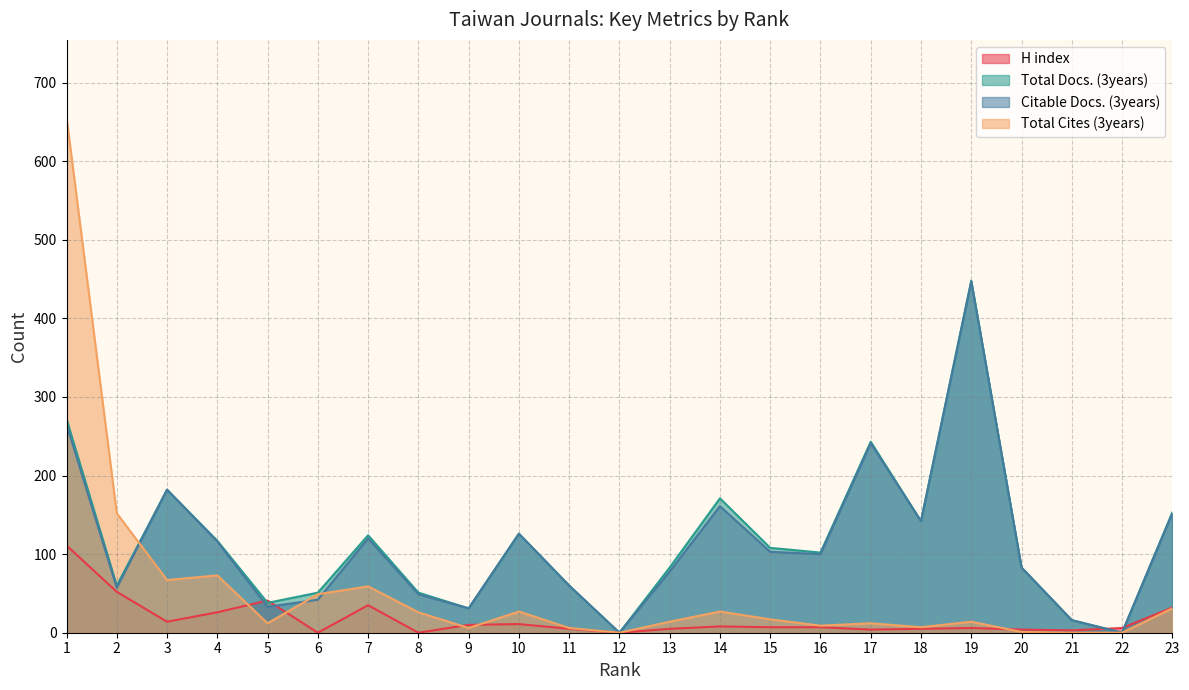

What is the total value across all series at 23?

368